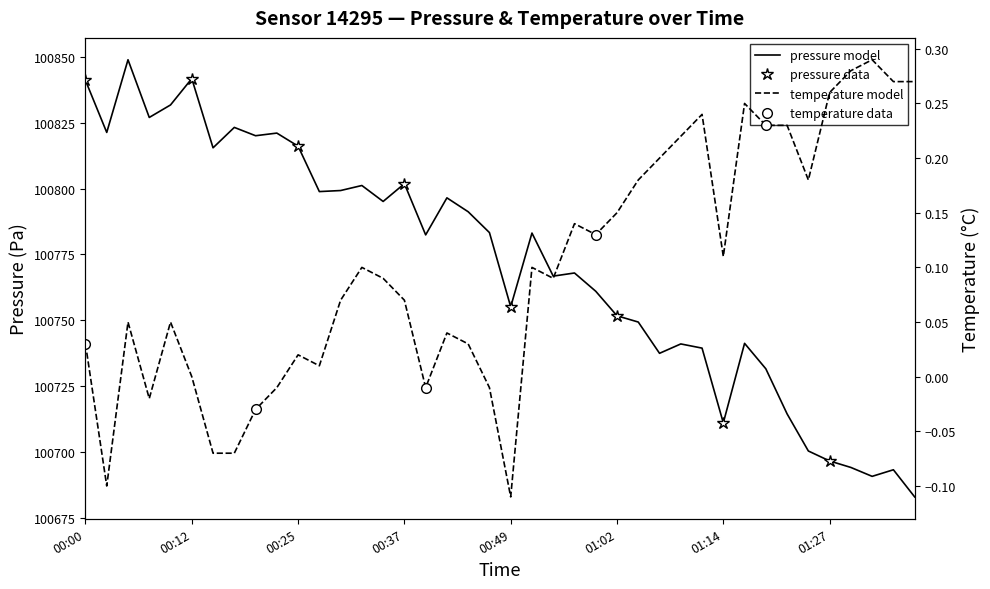

What is the label of the 35th point from the right?

00:12